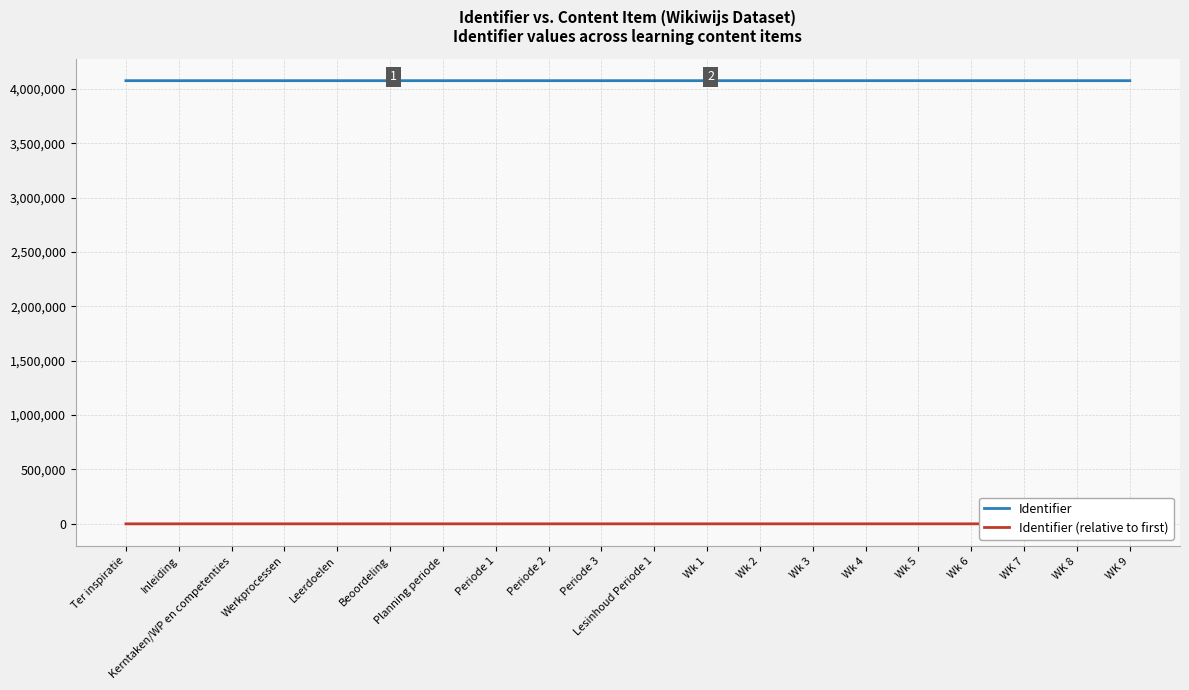

What is the label of the 12th point from the left?

Wk 1